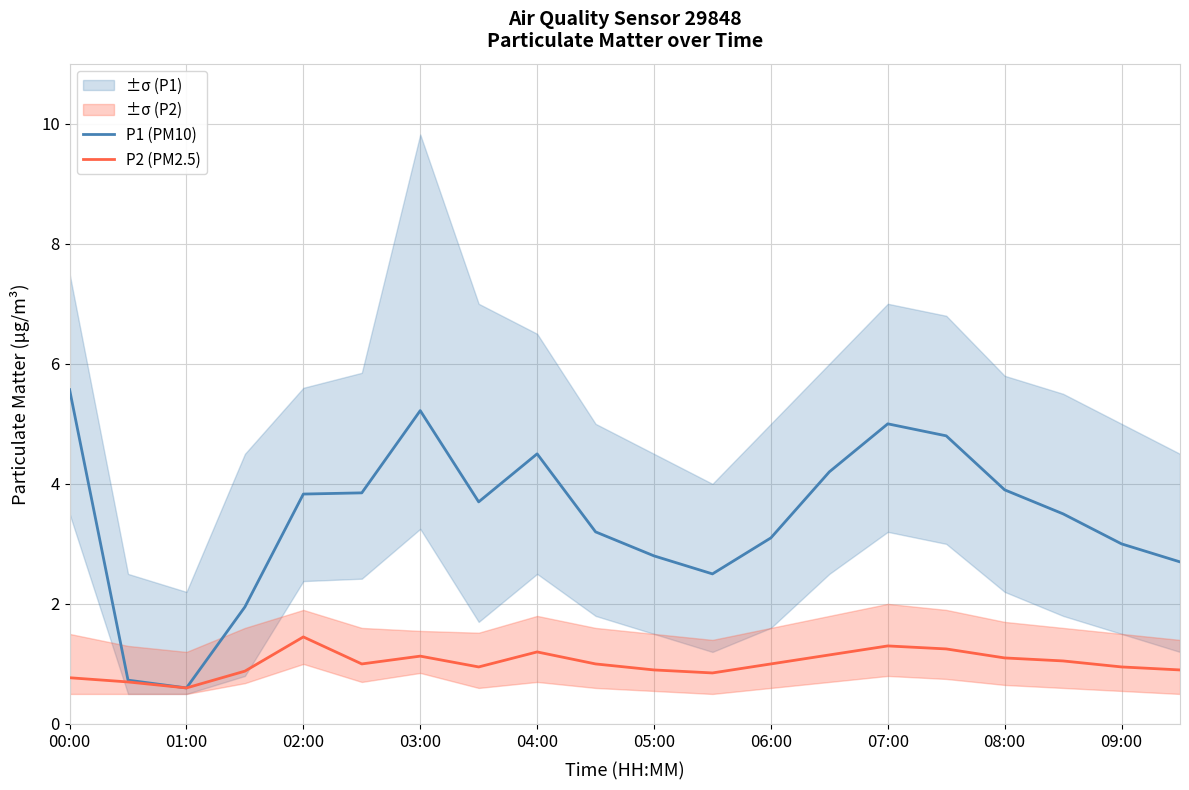

What are all the series names shown in the legend?

P1 (PM10), P2 (PM2.5)